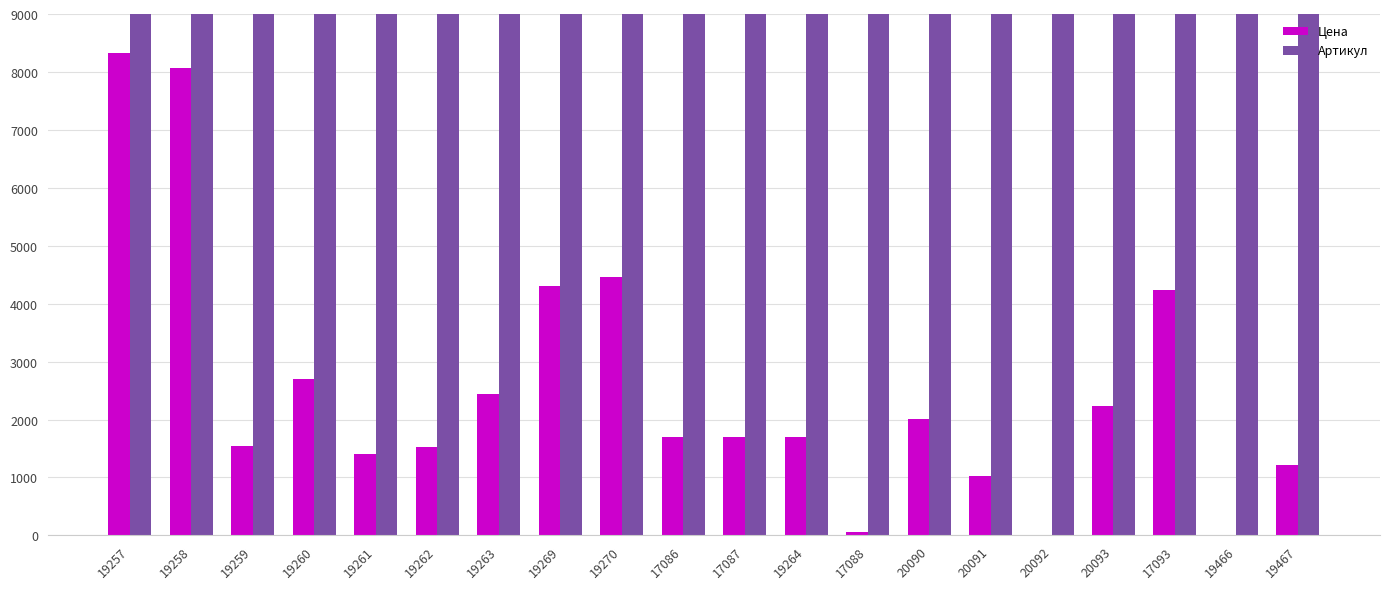

How many bars are there in each group?

2